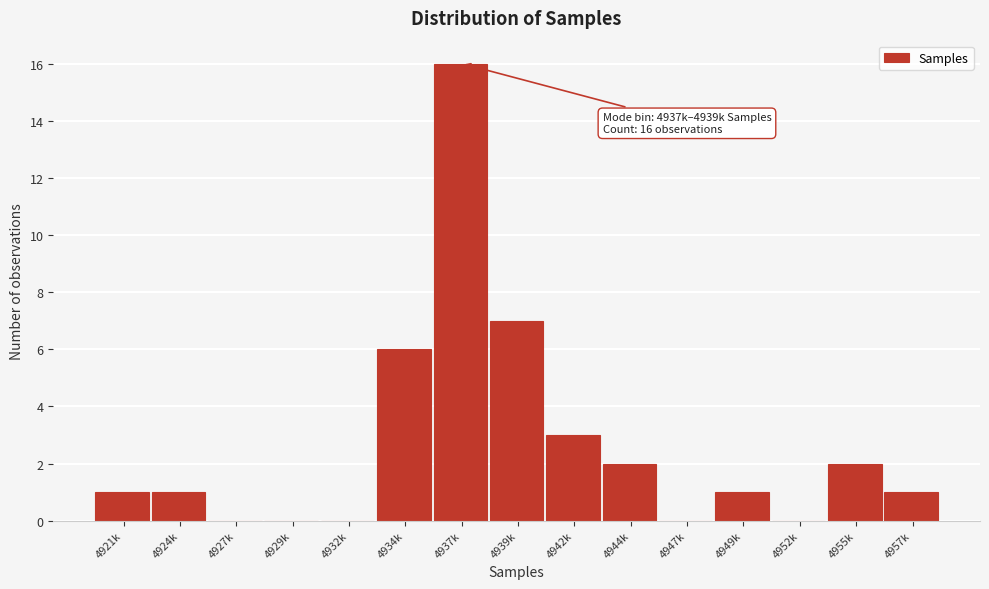

Reading left to right, transcribe all the data shown in this chart.

4921k=1	4924k=1	4927k=0	4929k=0	4932k=0	4934k=6	4937k=16	4939k=7	4942k=3	4944k=2	4947k=0	4949k=1	4952k=0	4955k=2	4957k=1